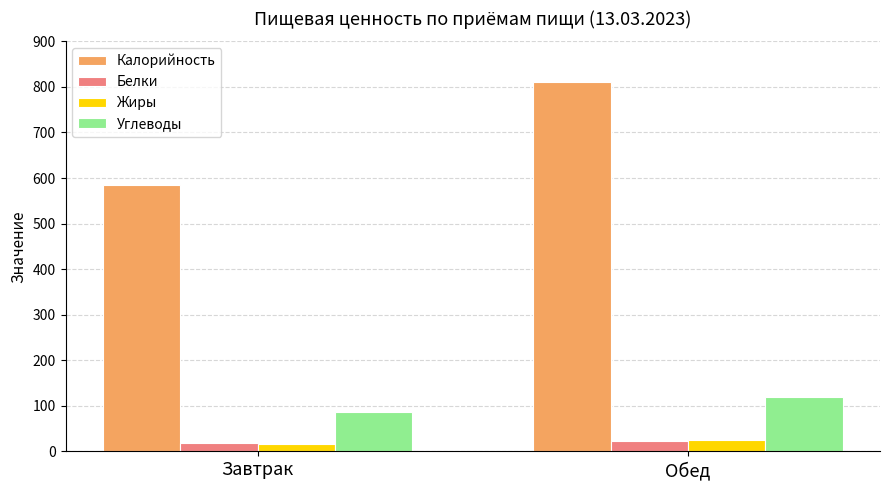

Which series has the largest range (max minus min)?

Калорийность